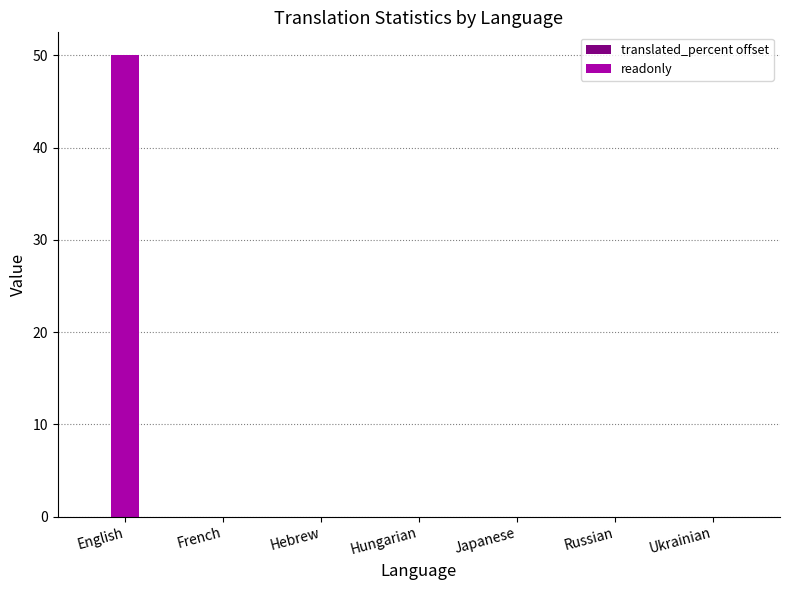

True or false: the data shows 20 at Japanese.

False